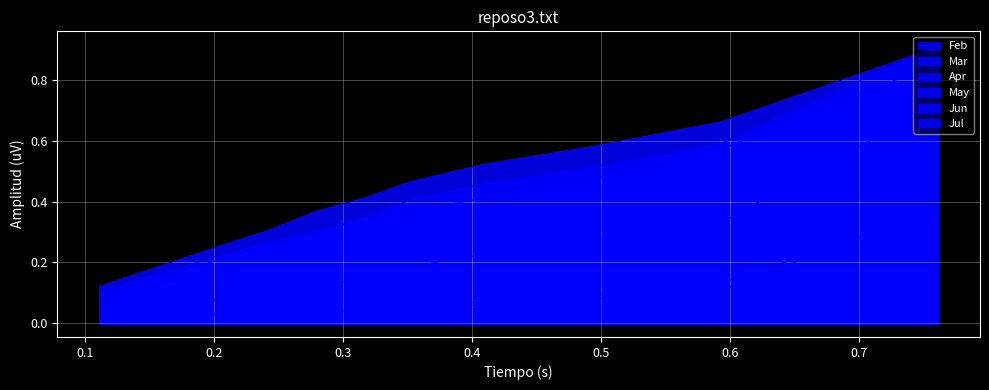

True or false: Jul has more than 1 interior local peaks.

False